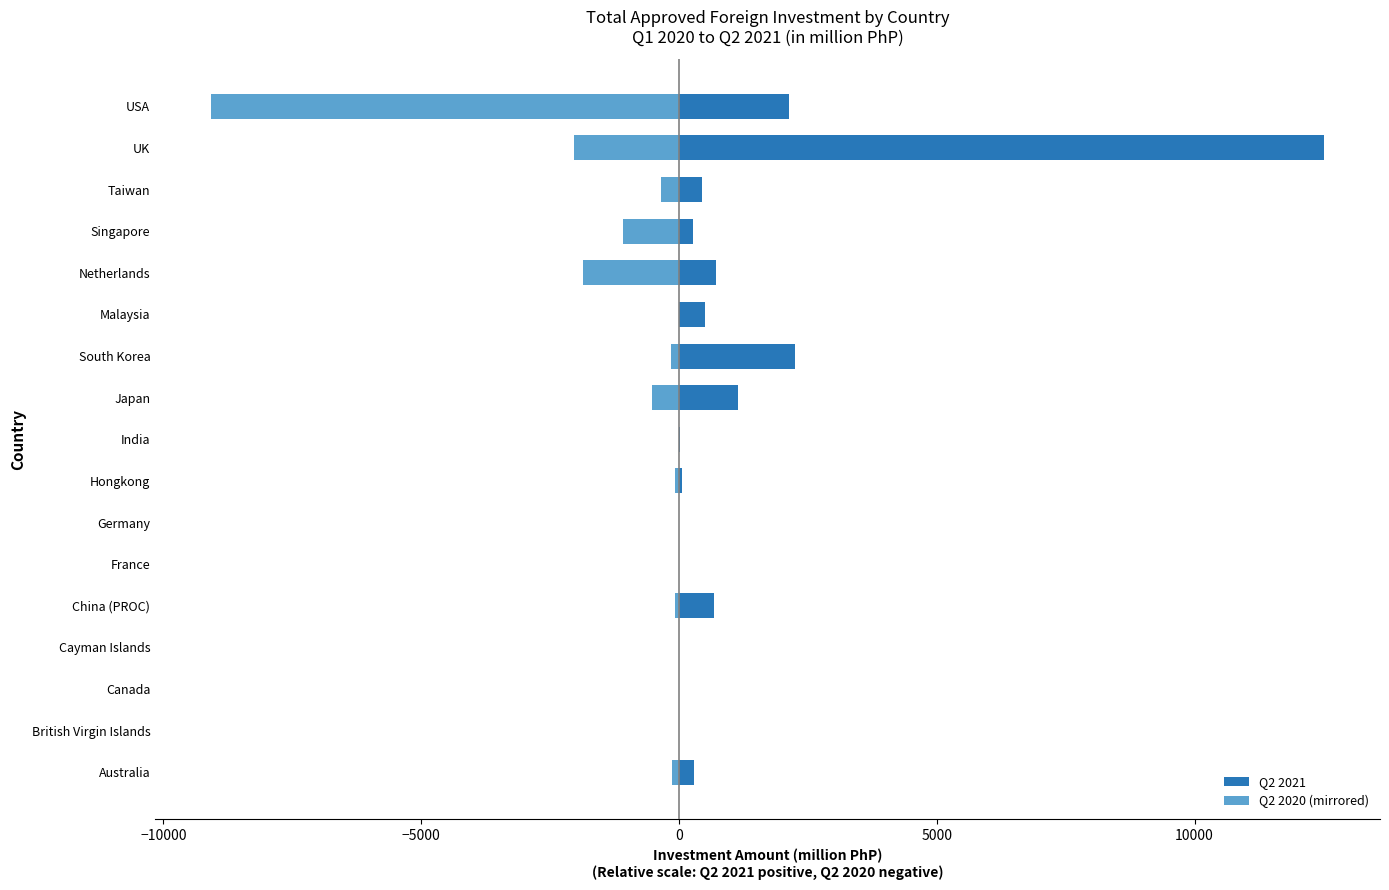

Which series has the largest range (max minus min)?

Q2 2021